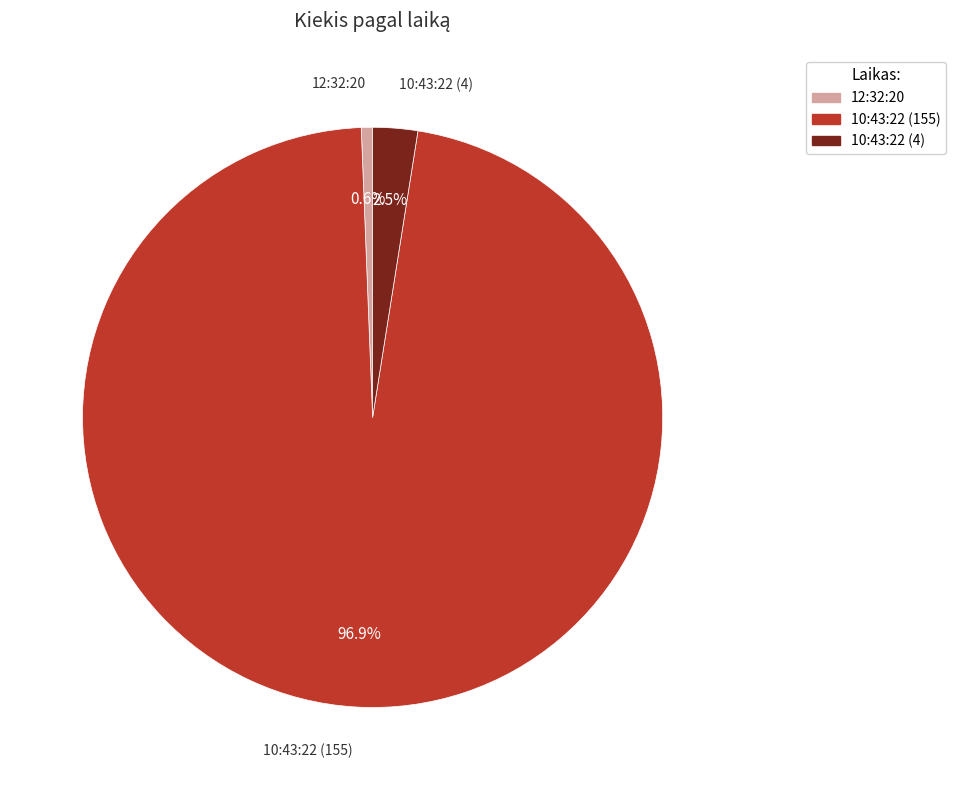

Rank the categories by value from lowest to highest.

12:32:20, 10:43:22 (4), 10:43:22 (155)